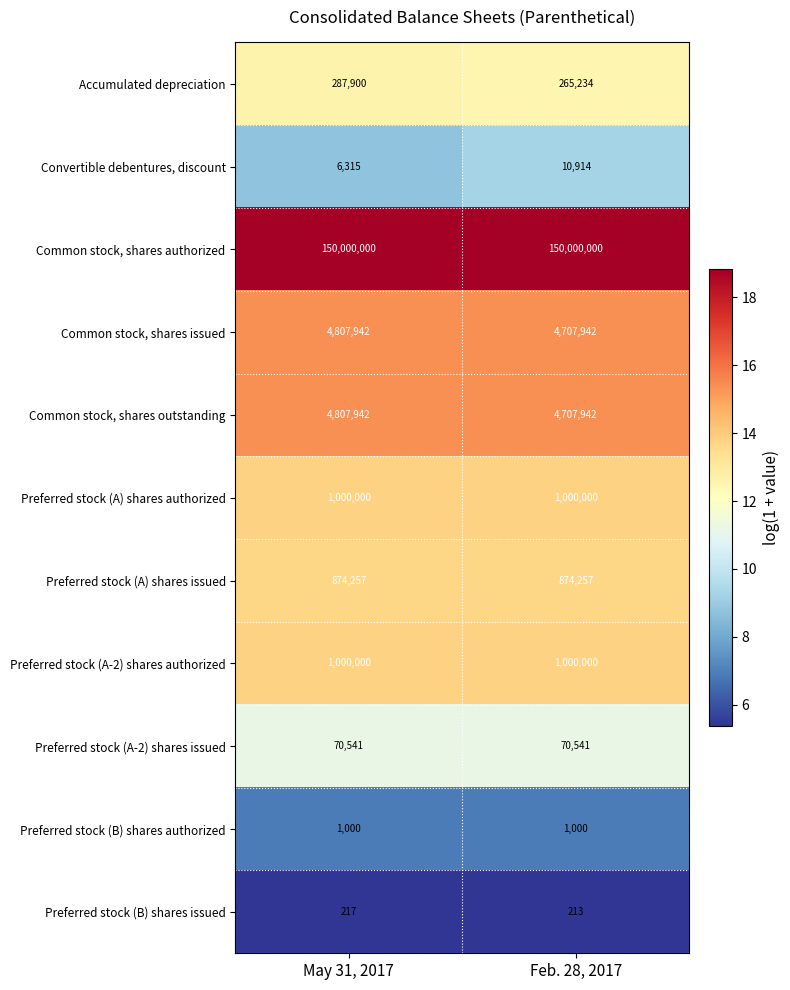

What is the greatest value displayed?

150000000